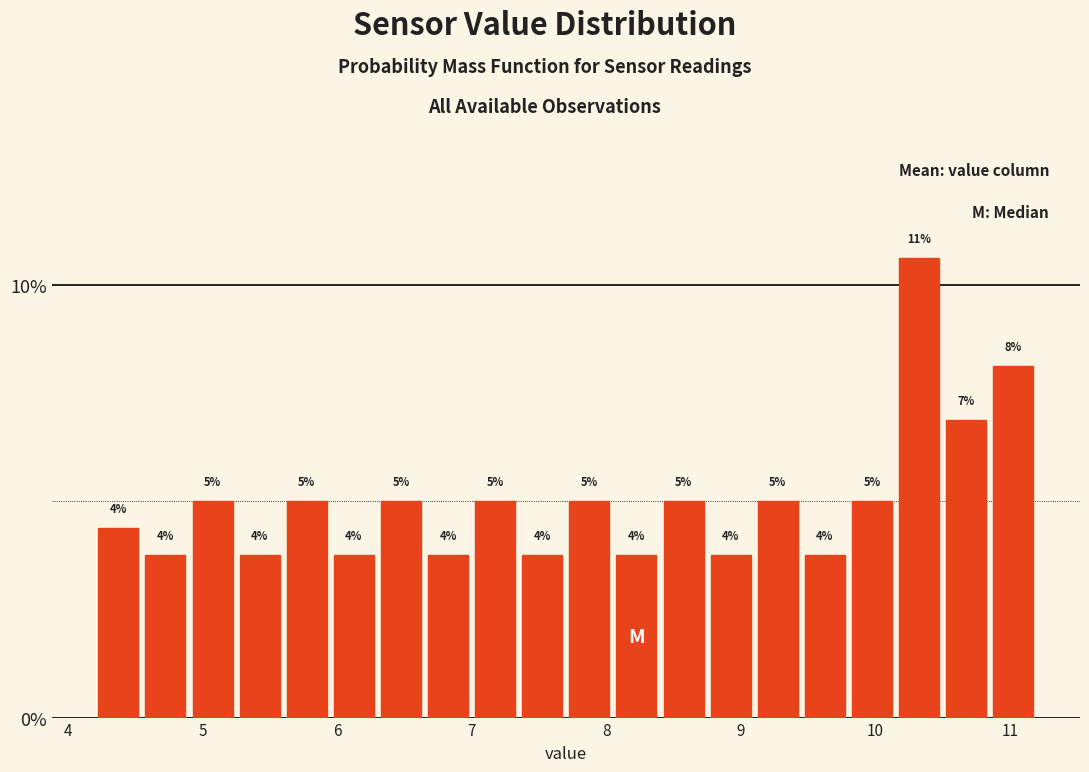

Read against the x-axis, roughly where is the centre of the tallest bar?

10.3